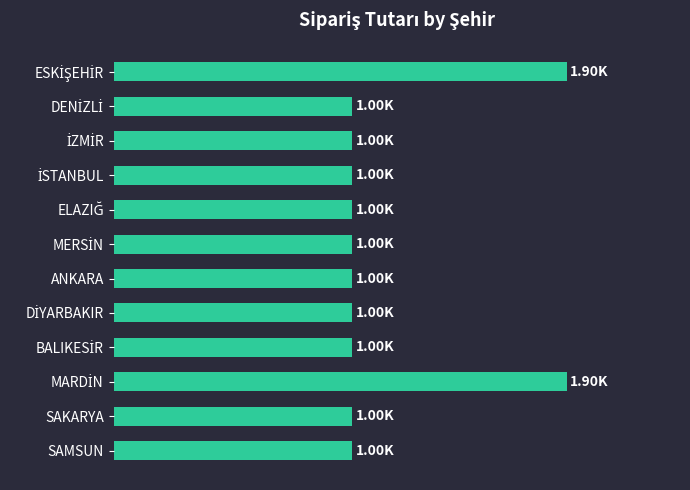

Does the chart contain any negative values?

No